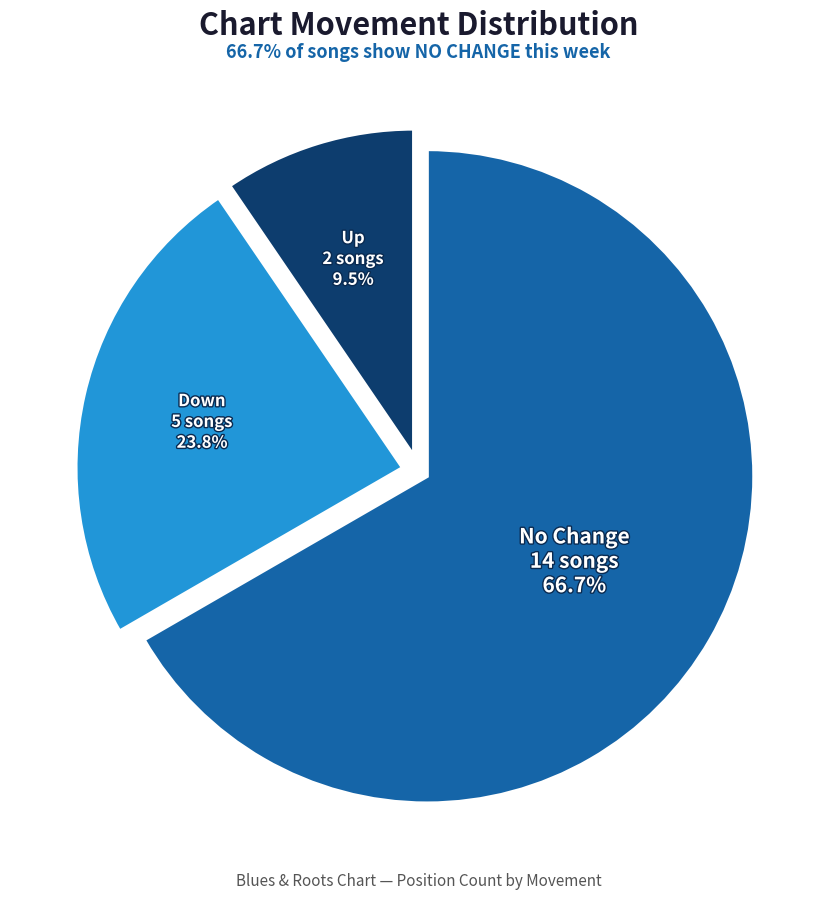

Is there any slice that represents more than half of the pie?

Yes